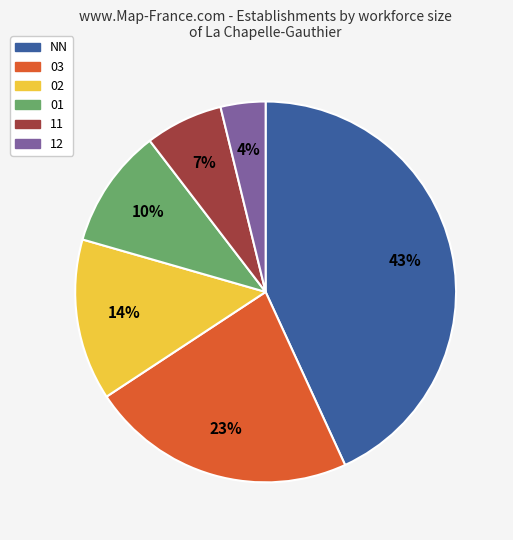

Which slice is the smallest?

12